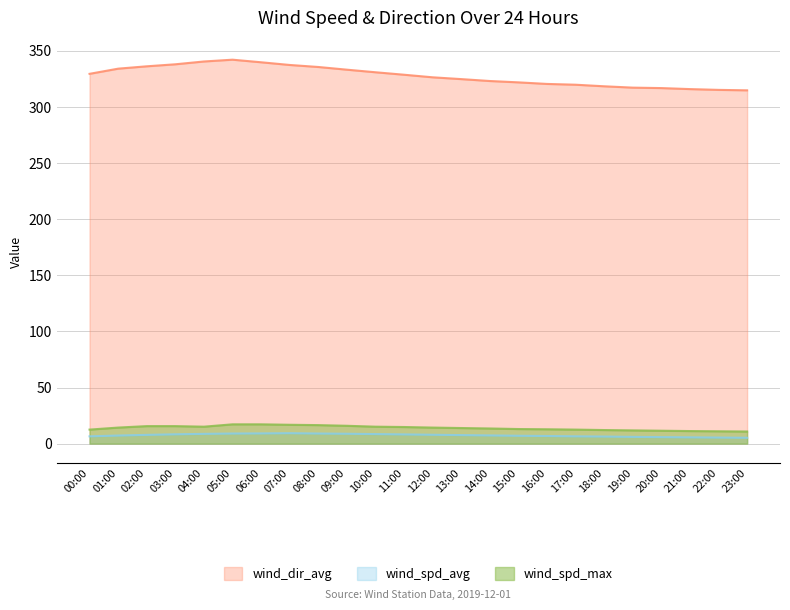

Between 15:00 and 09:00, which is larger?

09:00